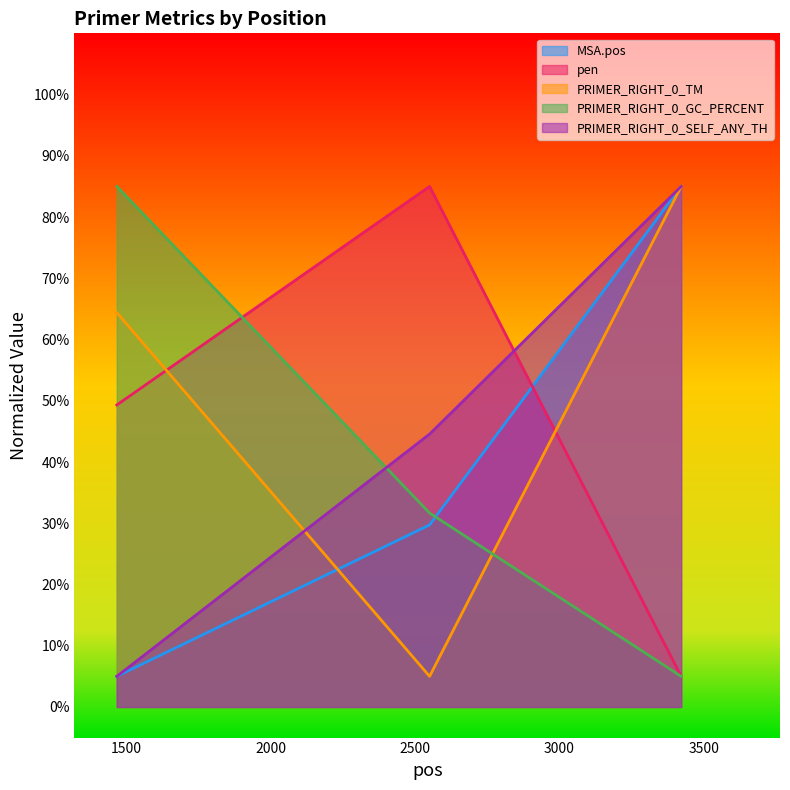

Does the chart have visible grid lines?

No